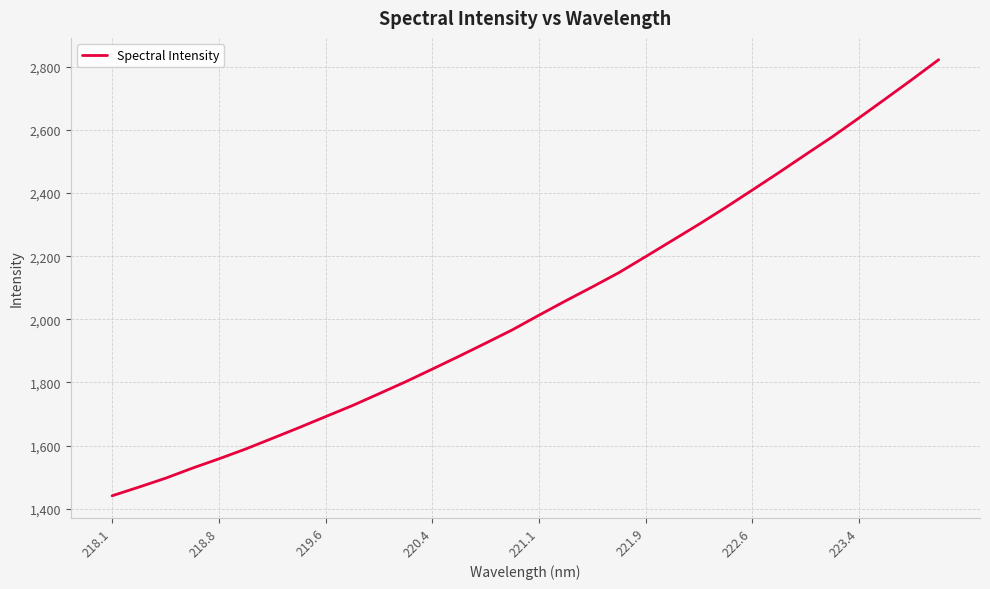

What is the minimum value shown in the chart?

1440.8